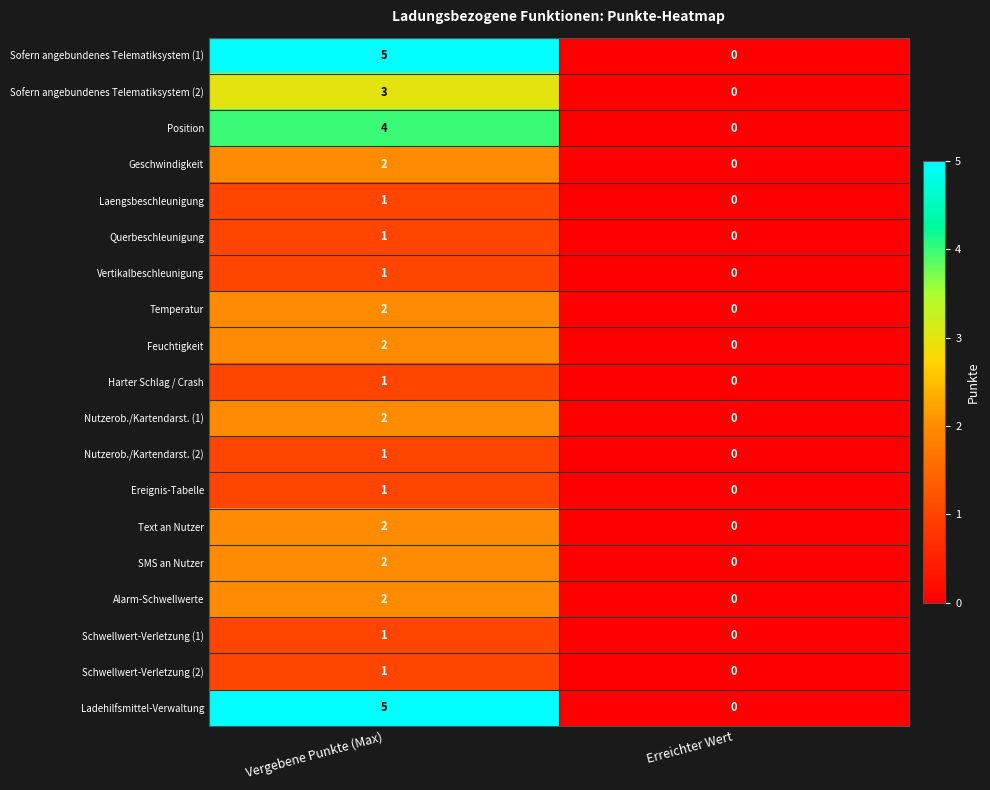

What is the spread (max minus min) of values at Vergebene Punkte (Max)?

4